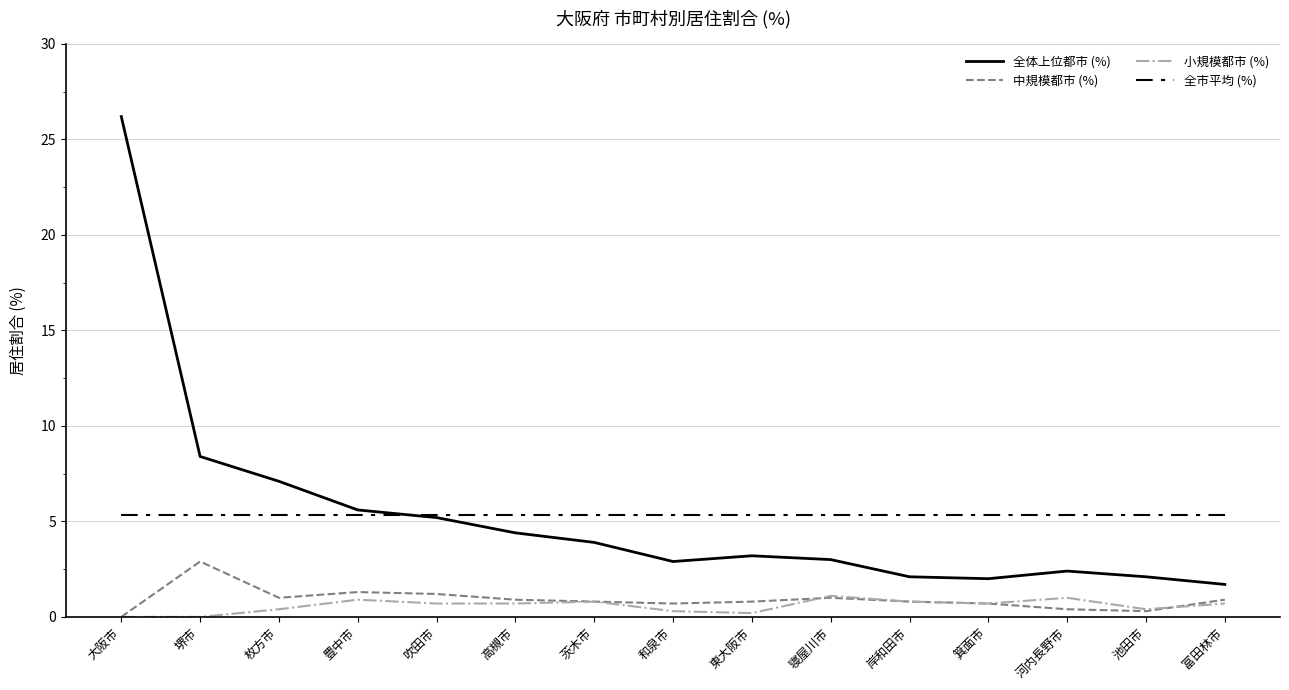

Where is the first local maximum for 中規模都市 (%)?

堺市